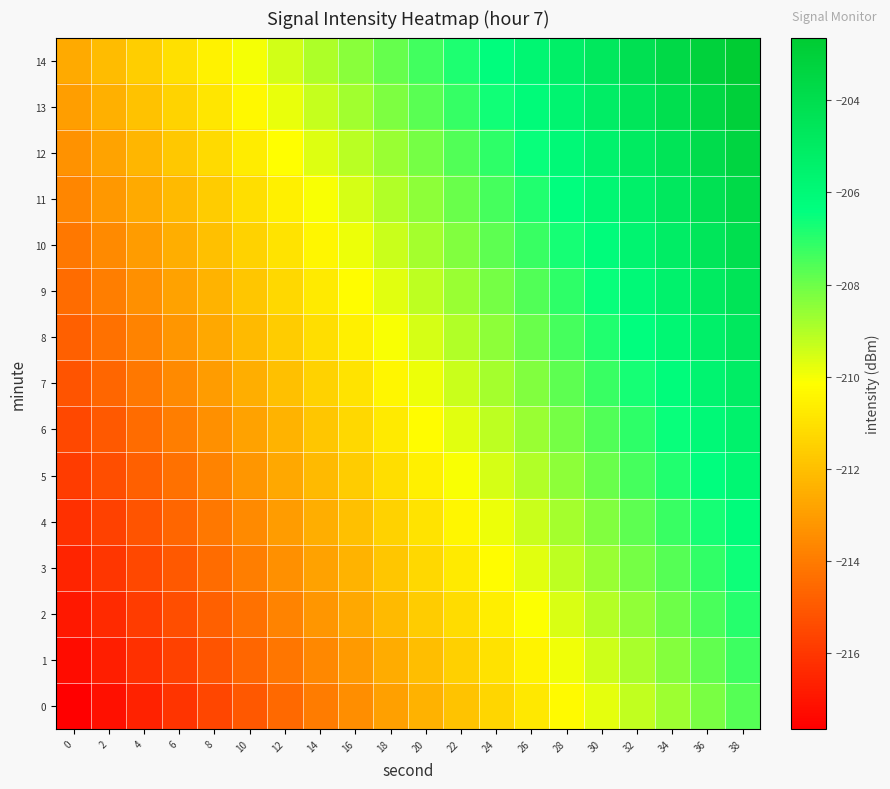

What is the spread (max minus min) of values at 34?

5.0